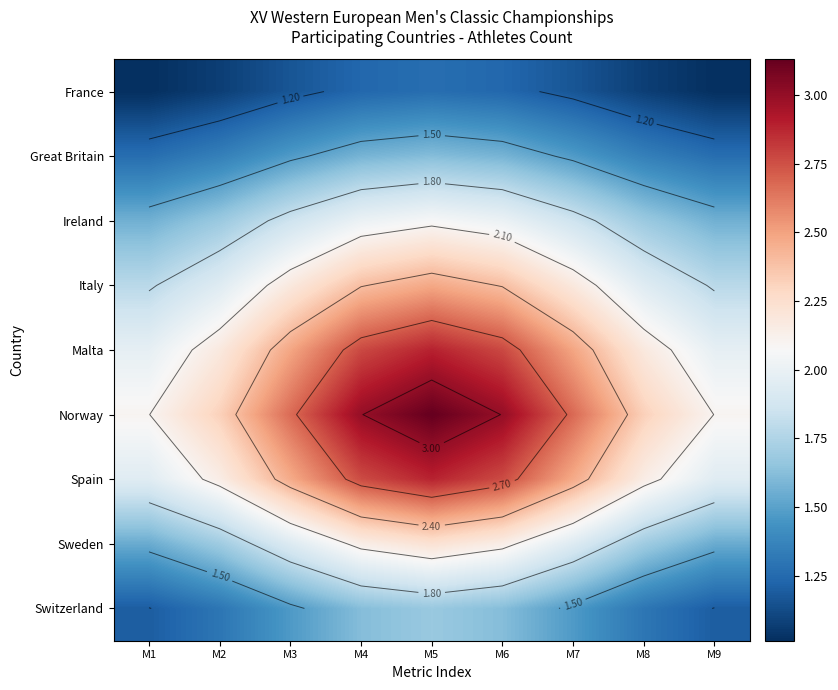

What is the sum of all Ireland values?

16.3